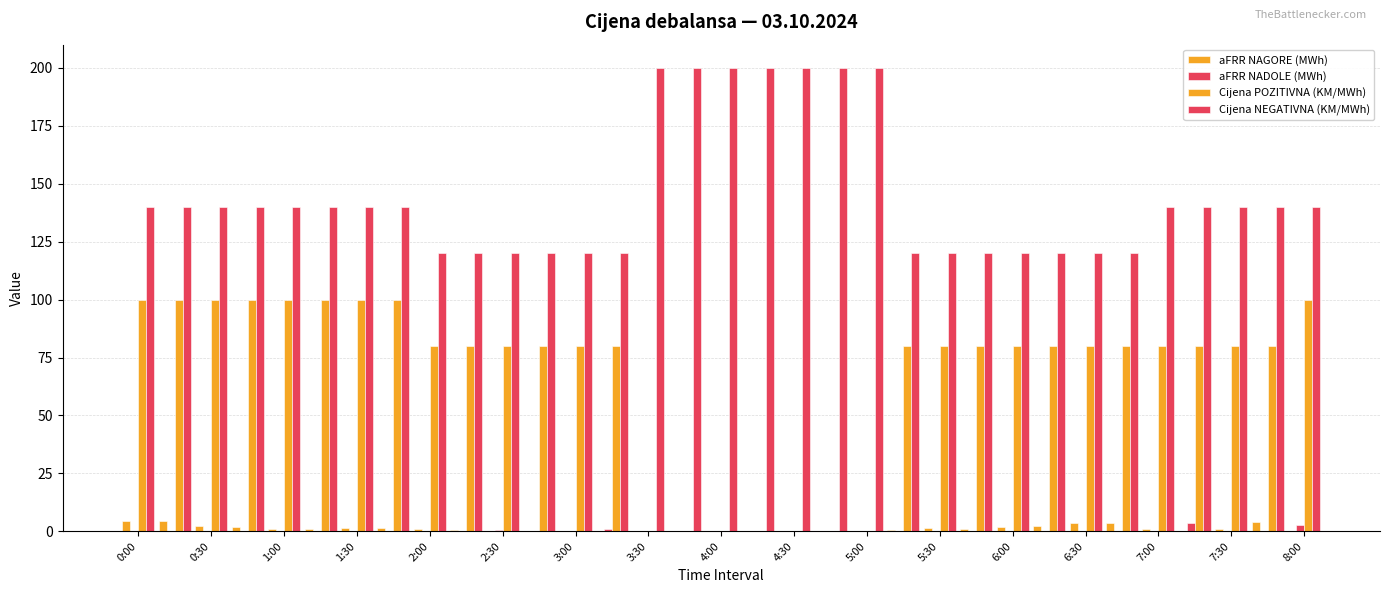

Reading left to right, transcribe all the data shown in this chart.

aFRR NAGORE (MWh): 4.5	4.5	2.1	1.9	1.0	1.0	1.2	1.2	1.1	0.8	0.0	0.1	0.0	0.0	0.0	0.0	0.0	0.0	0.0	0.0	0.0	0.4	1.2	1.1	2.0	2.4	3.8	3.7	0.8	0.0	0.8	4.1	0.1
aFRR NADOLE (MWh): 0.0	0.0	0.0	0.0	0.0	0.0	0.0	0.0	0.0	0.0	0.5	0.0	0.1	0.9	0.0	0.0	0.0	0.0	0.0	0.0	0.0	0.0	0.0	0.0	0.0	0.0	0.0	0.0	0.3	3.6	0.2	0.0	2.8
Cijena POZITIVNA (KM/MWh): 100.0	100.0	100.0	100.0	100.0	100.0	100.0	100.0	80.0	80.0	80.0	80.0	80.0	80.0	0.0	0.0	0.0	0.0	0.0	0.0	0.0	80.0	80.0	80.0	80.0	80.0	80.0	80.0	80.0	80.0	80.0	80.0	100.0
Cijena NEGATIVNA (KM/MWh): 140.0	140.0	140.0	140.0	140.0	140.0	140.0	140.0	120.0	120.0	120.0	120.0	120.0	120.0	200.0	200.0	200.0	200.0	200.0	200.0	200.0	120.0	120.0	120.0	120.0	120.0	120.0	120.0	140.0	140.0	140.0	140.0	140.0